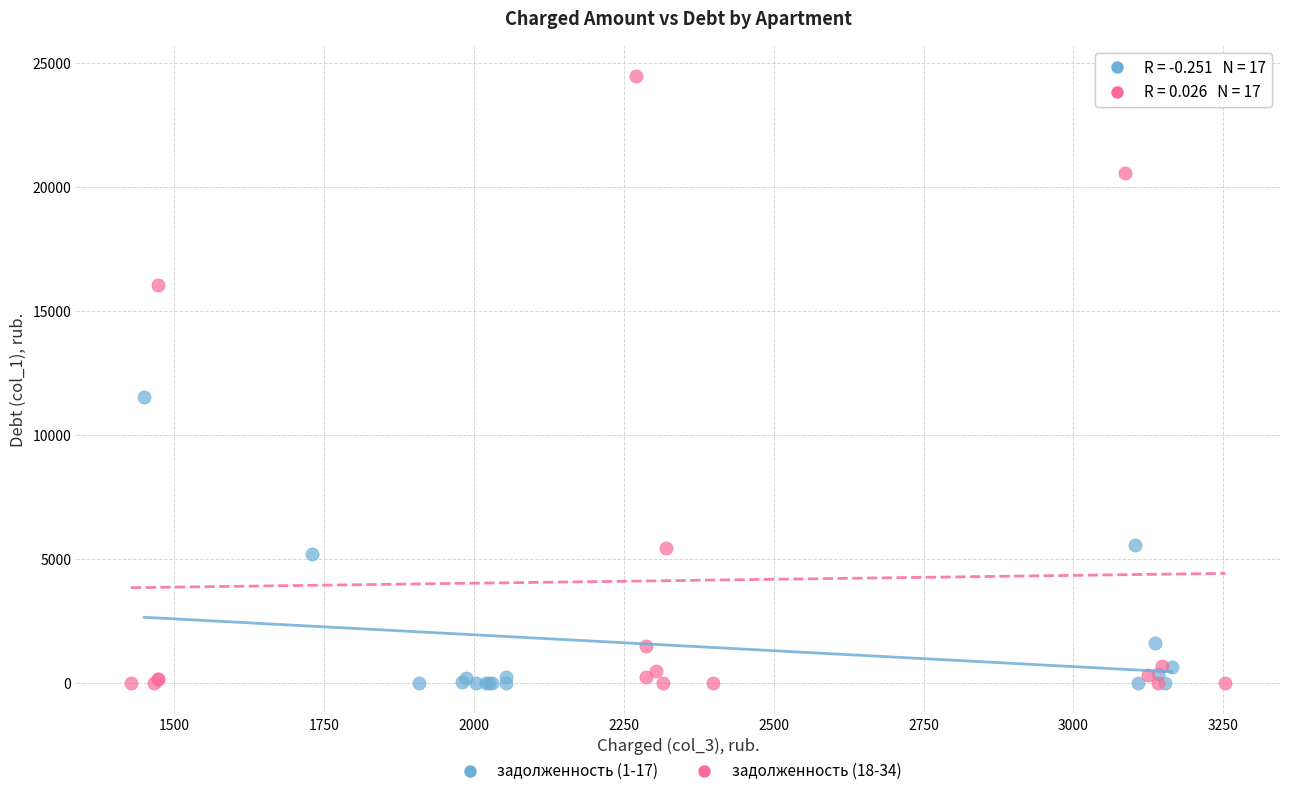

Which series has the largest Y range (max minus min)?

задолженность (18-34)